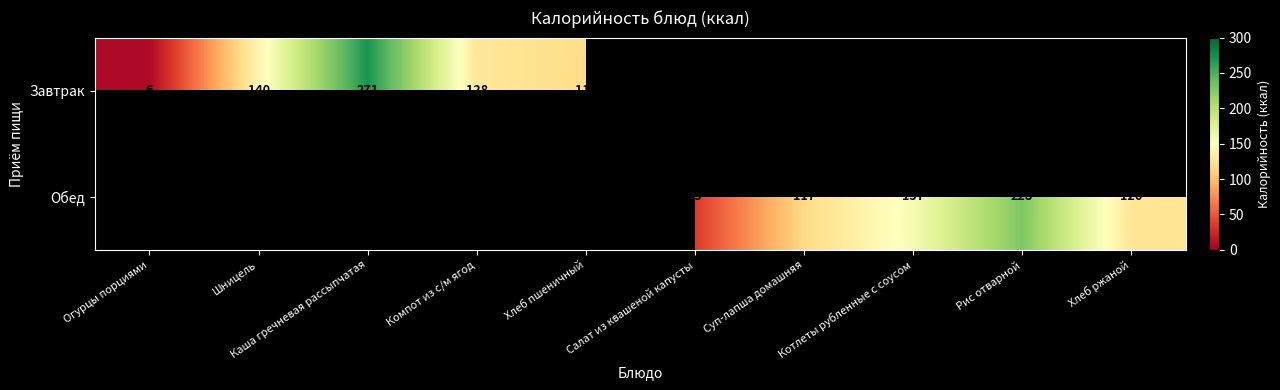

The Завтрак series shows 186 at Шницель. True or false?

False